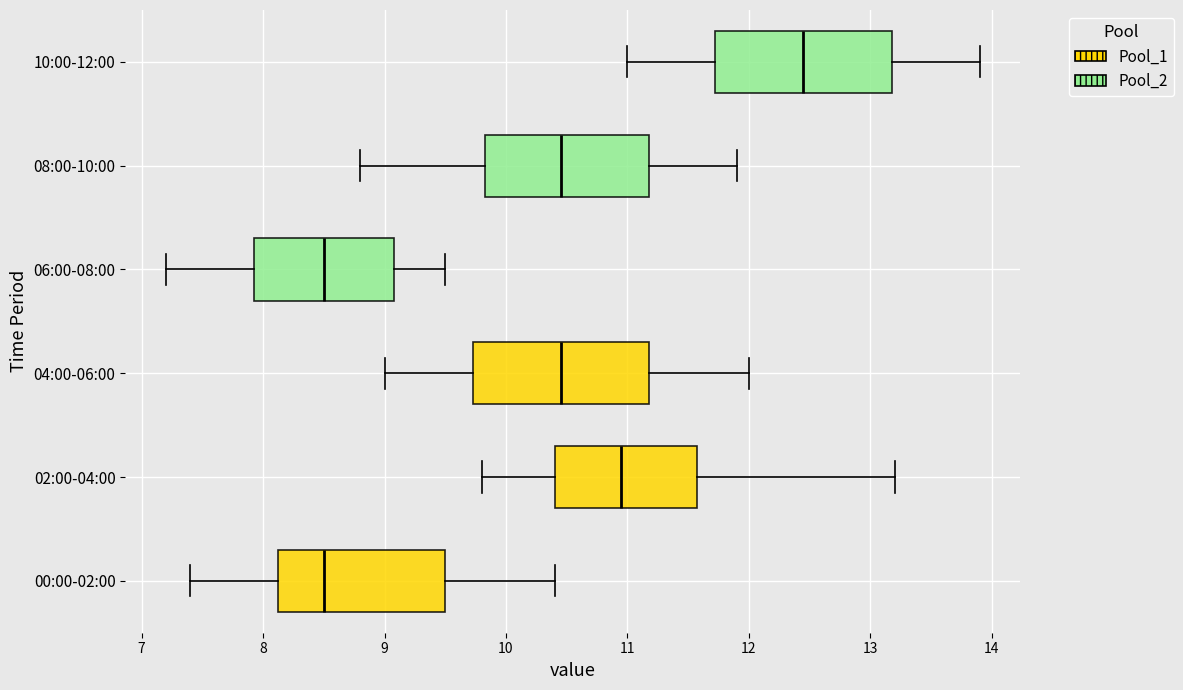

Reading bottom to top, transcribe this box plot: for each box, give where its median line is, the range the box spans, and where its two whiskers end, as read against the x-axis. The values are not printed on the chart, so give them approximately, as read against the axis.

00:00-02:00: median 8.5, box 8.1 to 9.5, whiskers 7.4 to 10.4
02:00-04:00: median 11.0, box 10.4 to 11.6, whiskers 9.8 to 13.2
04:00-06:00: median 10.5, box 9.7 to 11.2, whiskers 9.0 to 12.0
06:00-08:00: median 8.5, box 7.9 to 9.1, whiskers 7.2 to 9.5
08:00-10:00: median 10.5, box 9.8 to 11.2, whiskers 8.8 to 11.9
10:00-12:00: median 12.5, box 11.7 to 13.2, whiskers 11.0 to 13.9